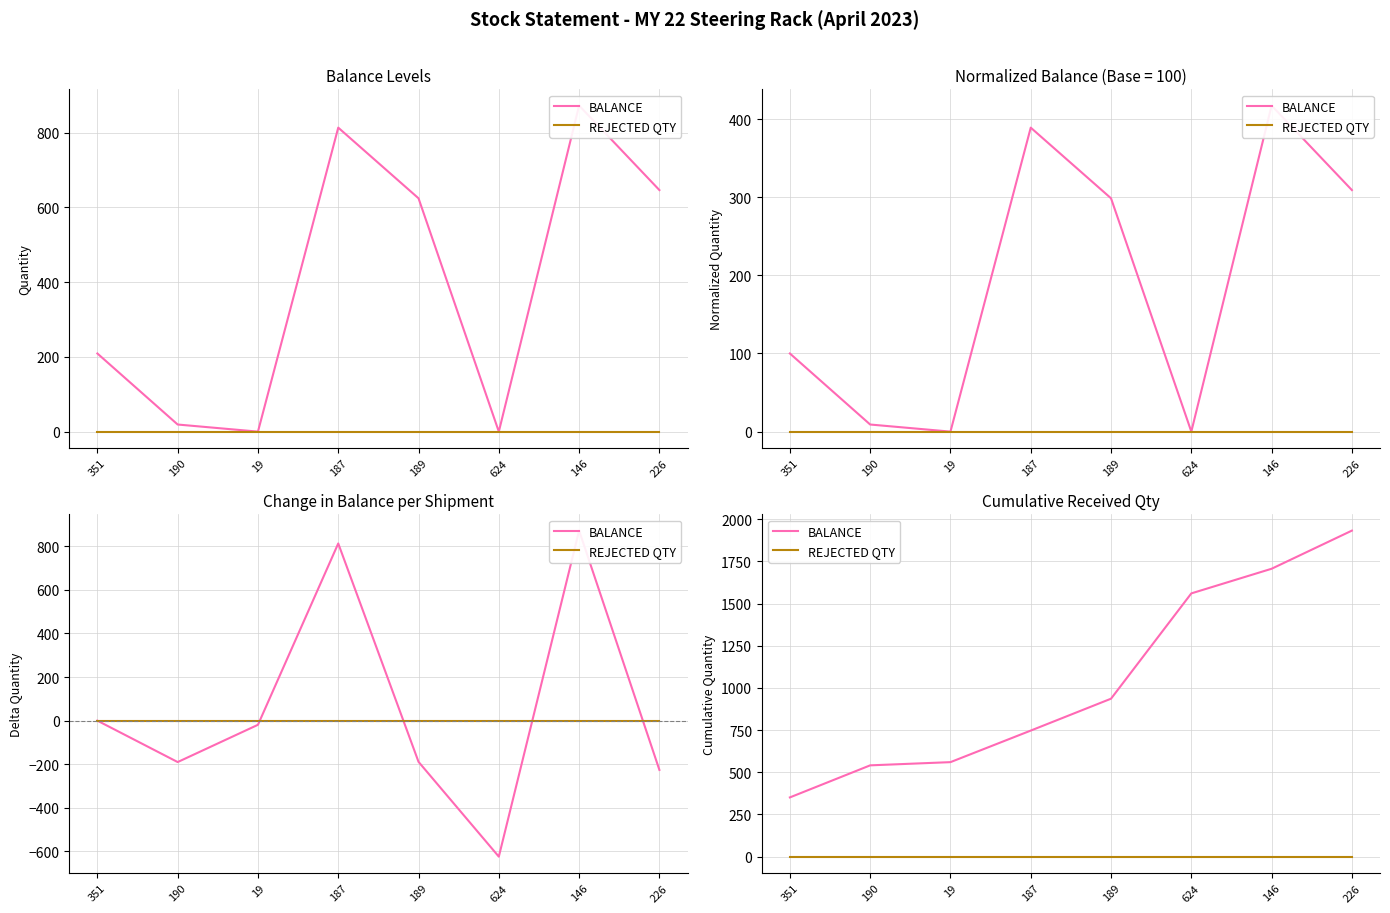

What is the maximum value for BALANCE?

1932